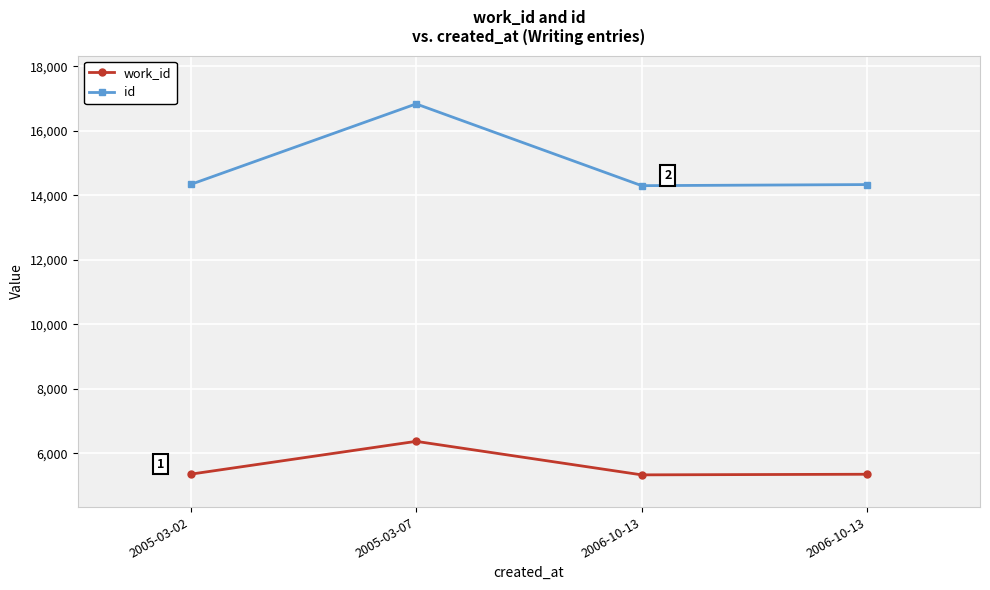

What is the value of the work_id point at the 3rd from the left?

5326